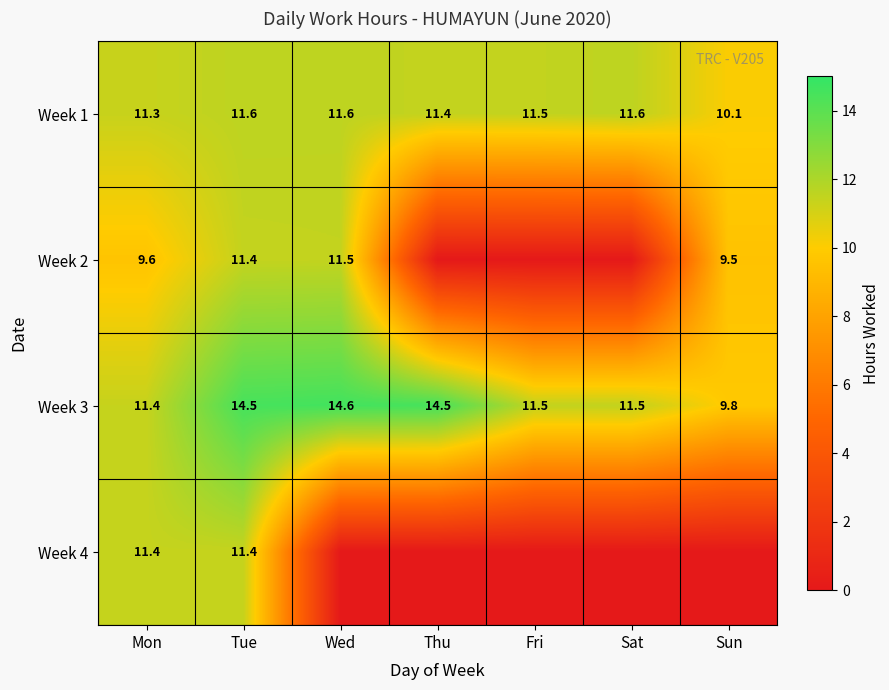

What is the sum of all Week 1 values?

79.1